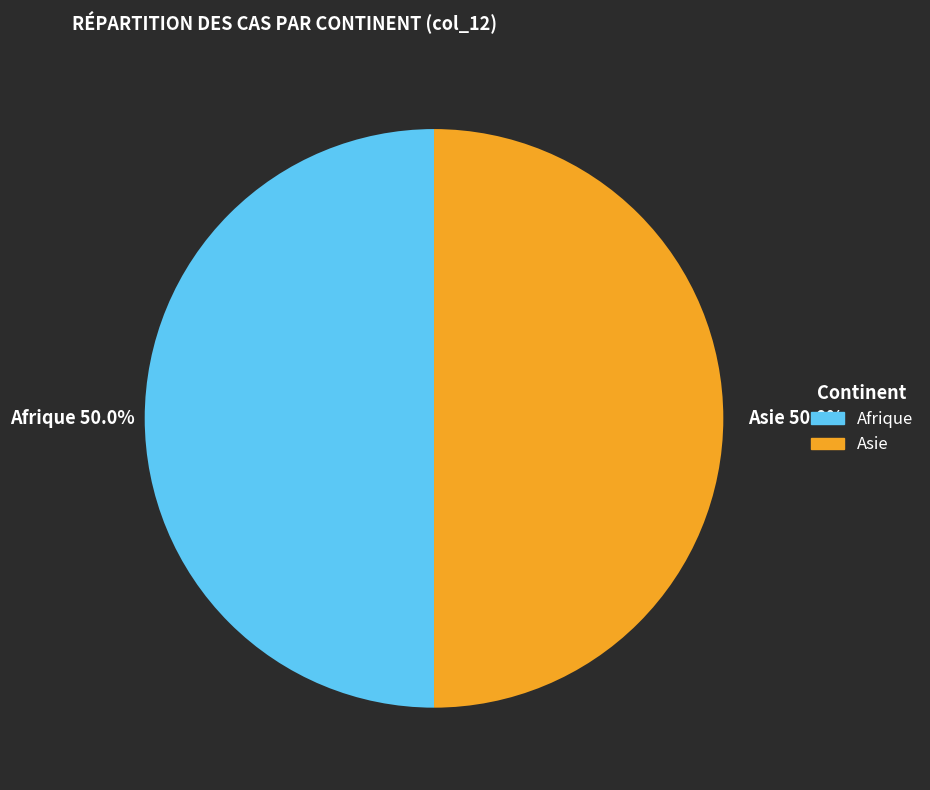

To the nearest percent, what portion does Afrique represent?

50%